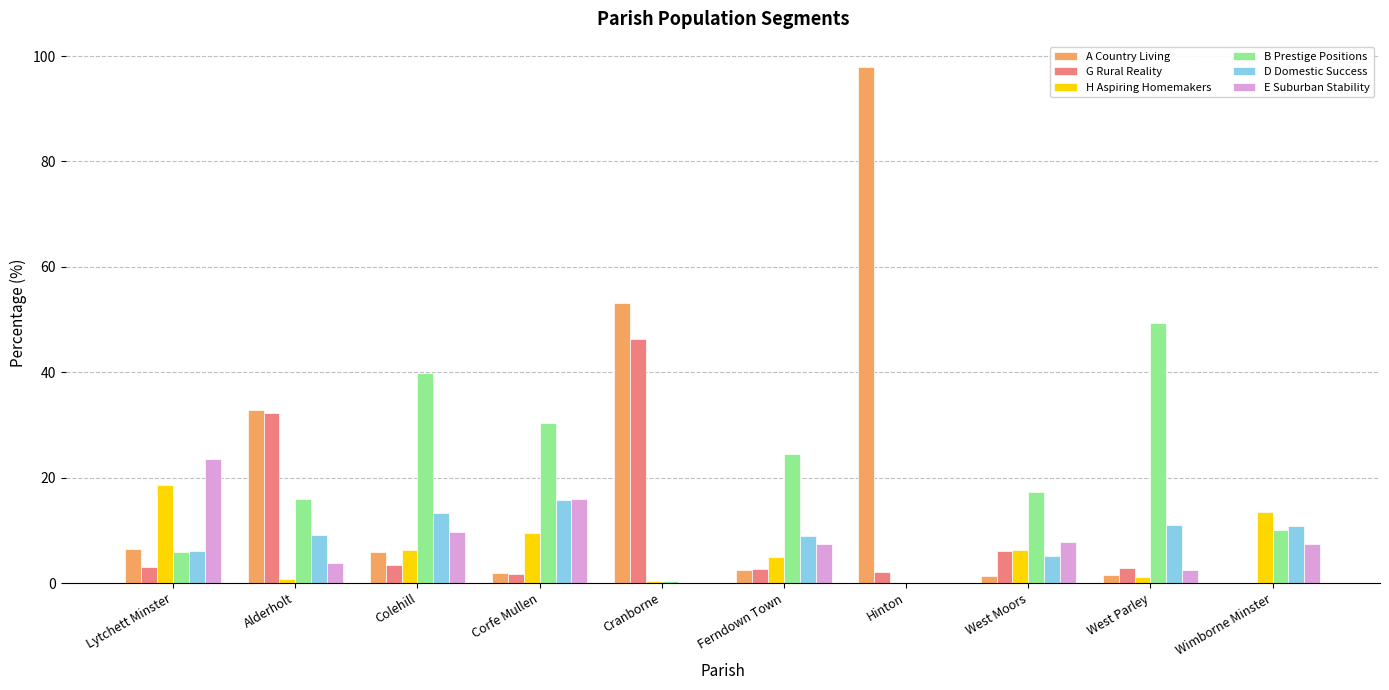

Is the value of G Rural Reality at Lytchett Minster greater than the value of D Domestic Success at Cranborne?

Yes